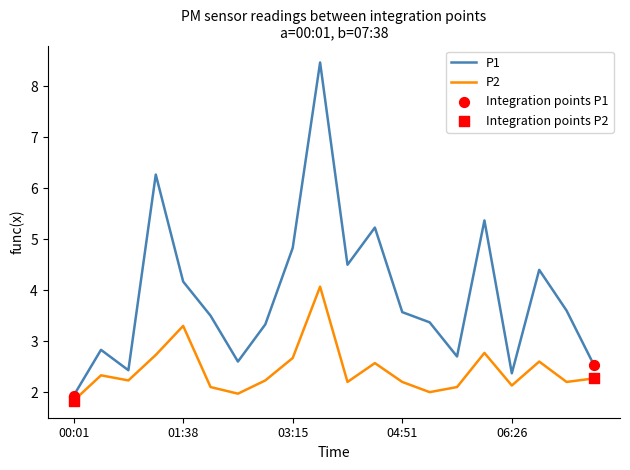

Which series has the largest range (max minus min)?

P1